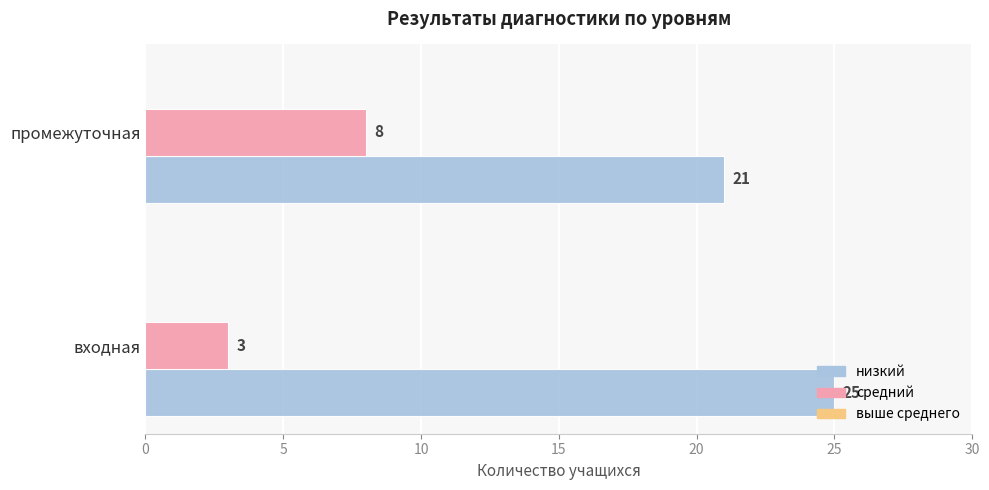

Which series has the largest range (max minus min)?

средний